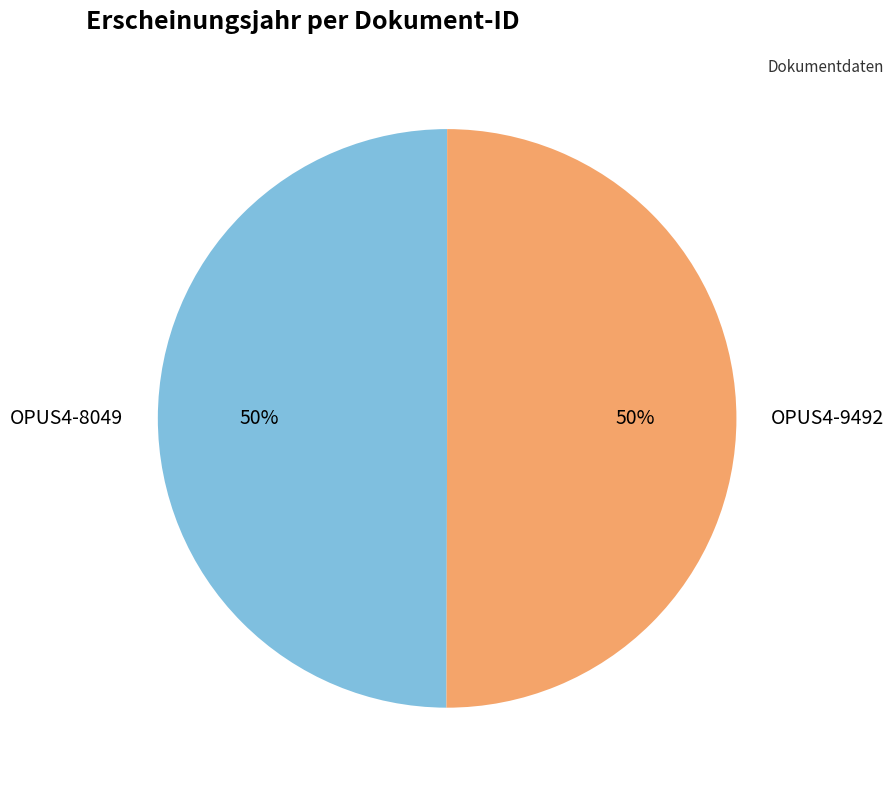

How many segments does this pie chart have?

2